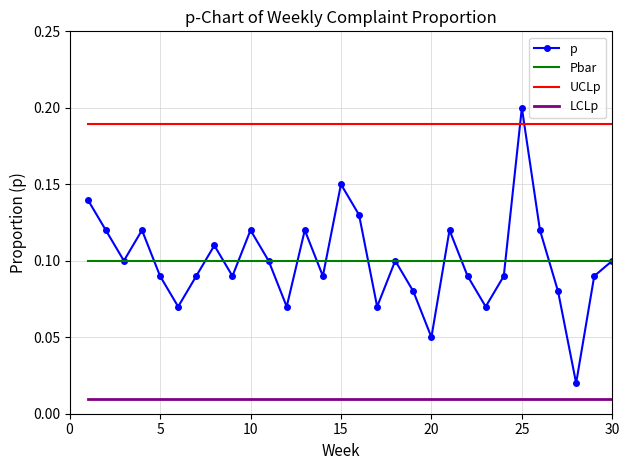

True or false: LCLp and Pbar cross at least once.

False